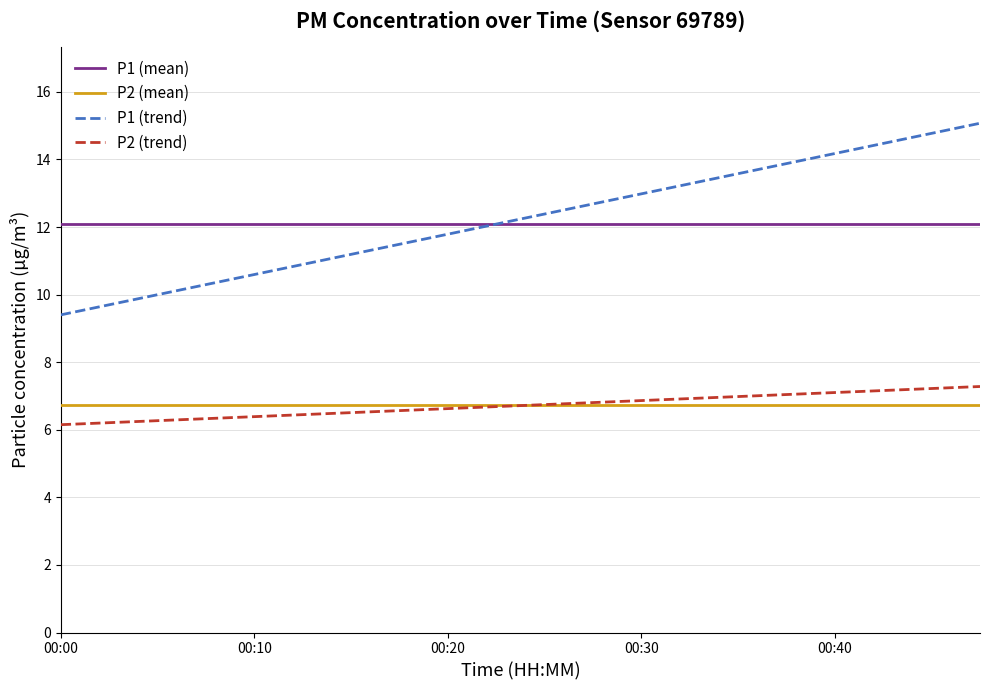

True or false: P1 (trend) has a value of 5.2 at 00:10.

False